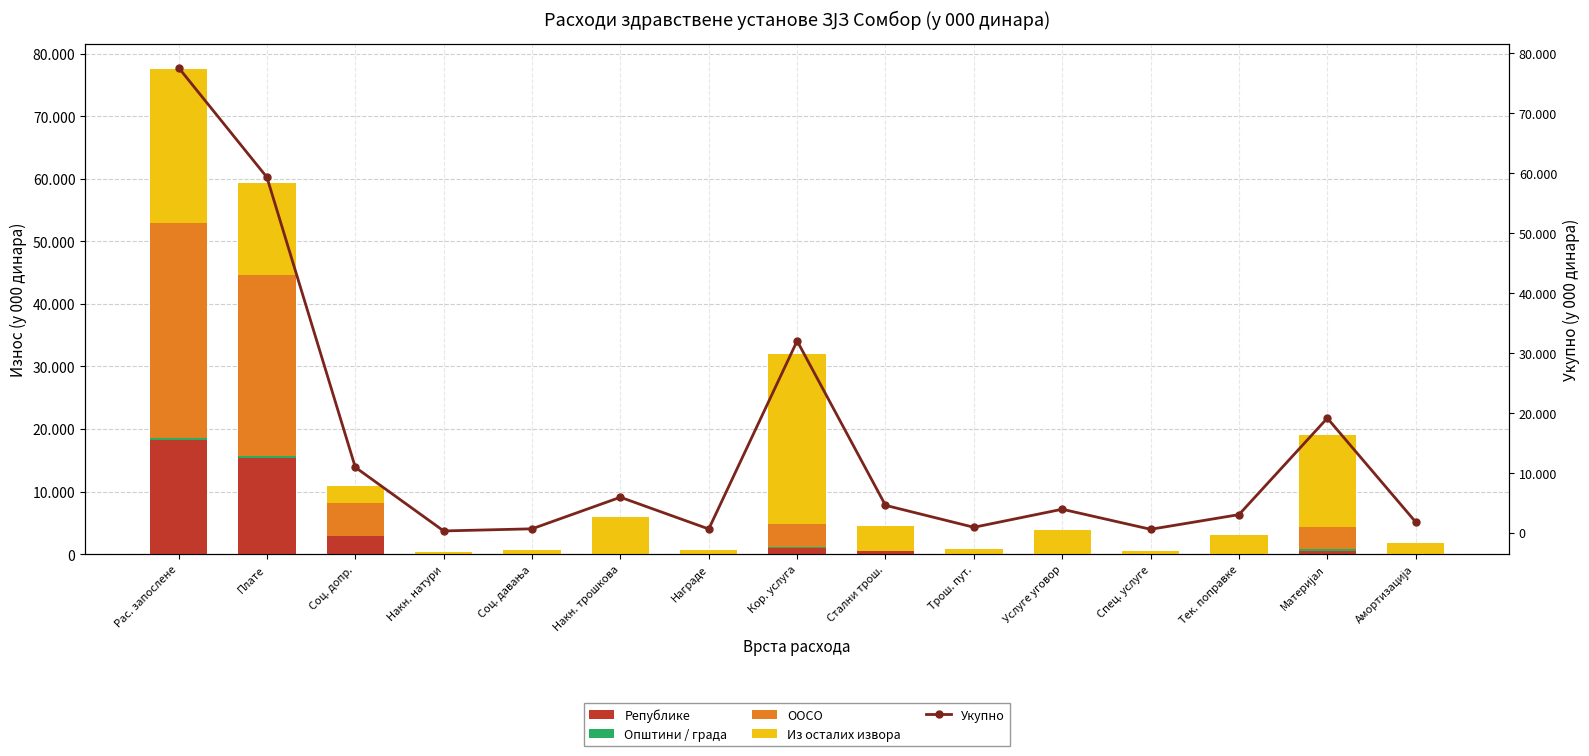

Reading left to right, transcribe all the data shown in this chart.

Републике: Рас. запослене=18200	Плате=15350	Соц. допр.=2850	Накн. натури=0	Соц. давања=0	Накн. трошкова=0	Награде=0	Кор. услуга=1000	Стални трош.=450	Трош. пут.=0	Услуге уговор=0	Спец. услуге=0	Тек. поправке=0	Материјал=550	Амортизација=0
Општини / града: Рас. запослене=420	Плате=350	Соц. допр.=70	Накн. натури=0	Соц. давања=0	Накн. трошкова=0	Награде=0	Кор. услуга=200	Стални трош.=0	Трош. пут.=0	Услуге уговор=0	Спец. услуге=0	Тек. поправке=0	Материјал=200	Амортизација=0
ООСО: Рас. запослене=34300	Плате=29000	Соц. допр.=5300	Накн. натури=0	Соц. давања=0	Накн. трошкова=0	Награде=0	Кор. услуга=3650	Стални трош.=0	Трош. пут.=0	Услуге уговор=0	Спец. услуге=0	Тек. поправке=0	Материјал=3650	Амортизација=0
Из осталих извора: Рас. запослене=24685	Плате=14600	Соц. допр.=2680	Накн. натури=275	Соц. давања=630	Накн. трошкова=5900	Награде=600	Кор. услуга=27135	Стални трош.=4100	Трош. пут.=885	Услуге уговор=3900	Спец. услуге=550	Тек. поправке=3000	Материјал=14700	Амортизација=1766
Укупно: Рас. запослене=77605	Плате=59300	Соц. допр.=10900	Накн. натури=275	Соц. давања=630	Накн. трошкова=5900	Награде=600	Кор. услуга=31985	Стални трош.=4550	Трош. пут.=885	Услуге уговор=3900	Спец. услуге=550	Тек. поправке=3000	Материјал=19100	Амортизација=1766